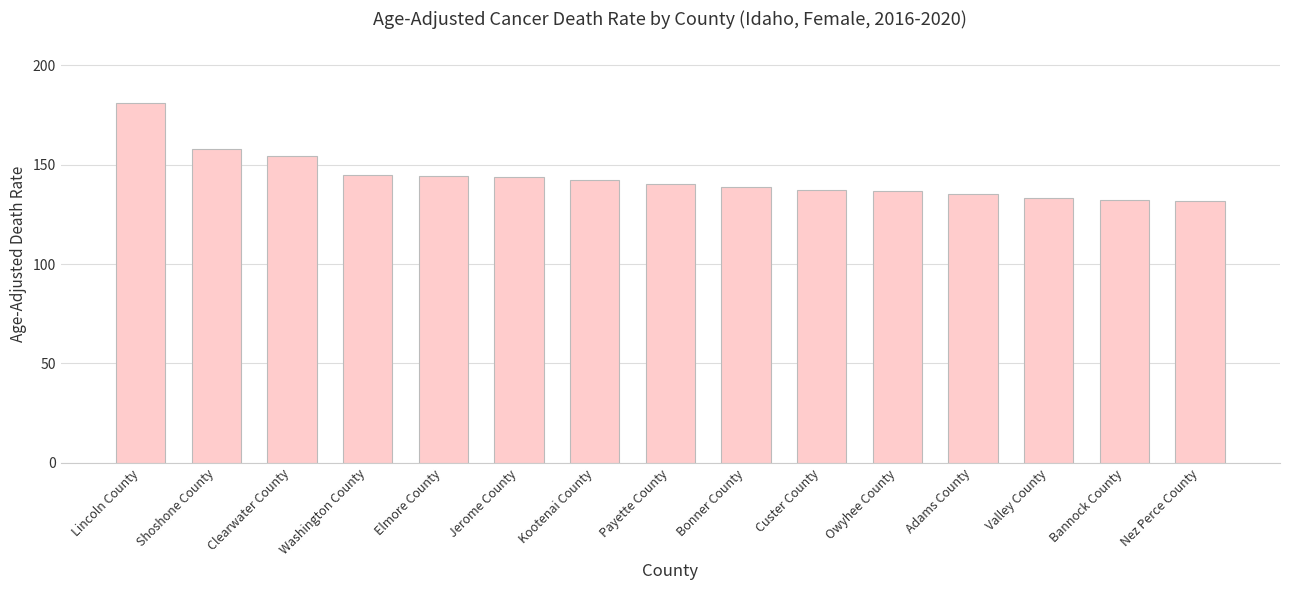

What is the sum of all values?

2153.8